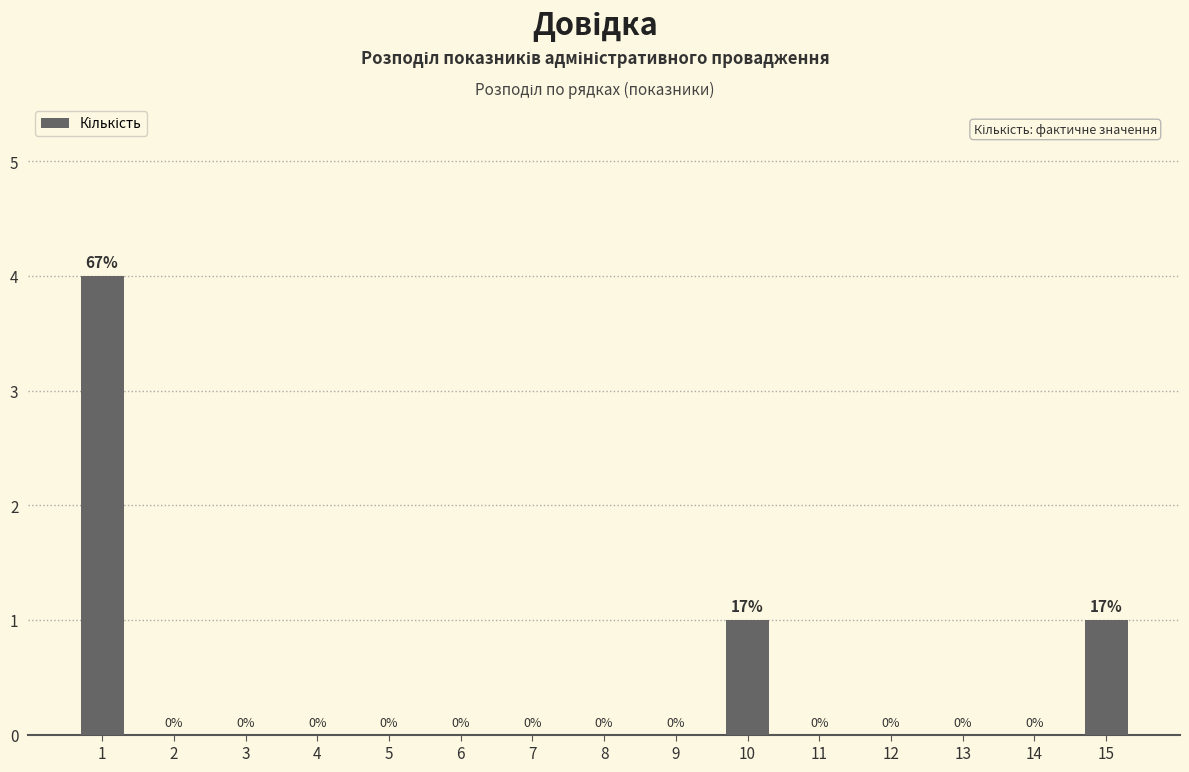

Reading left to right, extract all data points from this chart.

1=4	2=0	3=0	4=0	5=0	6=0	7=0	8=0	9=0	10=1	11=0	12=0	13=0	14=0	15=1